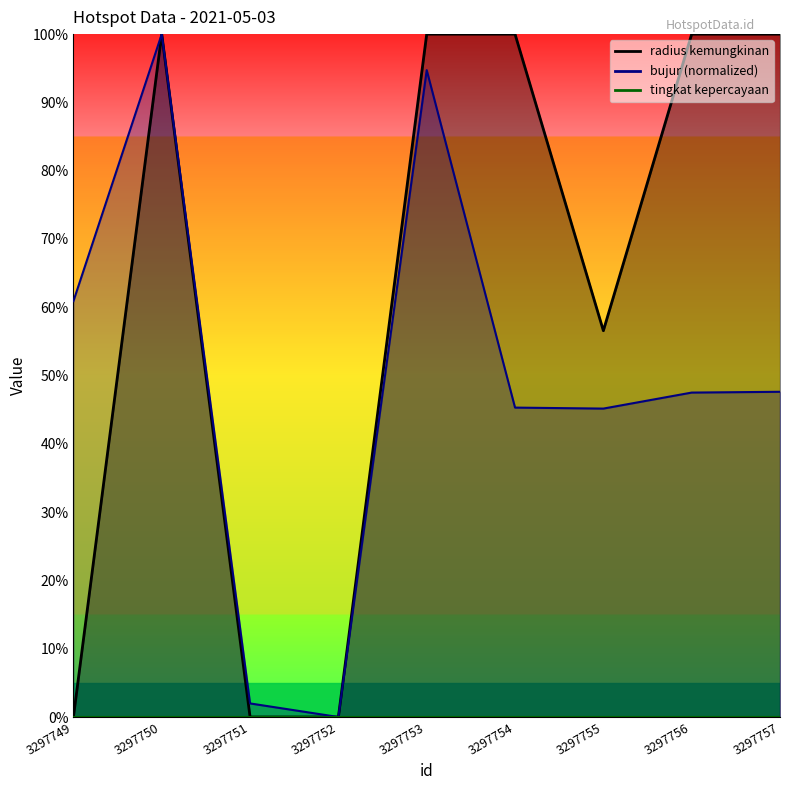

Is the value of radius kemungkinan at 3297755 greater than the value of bujur at 3297753?

No